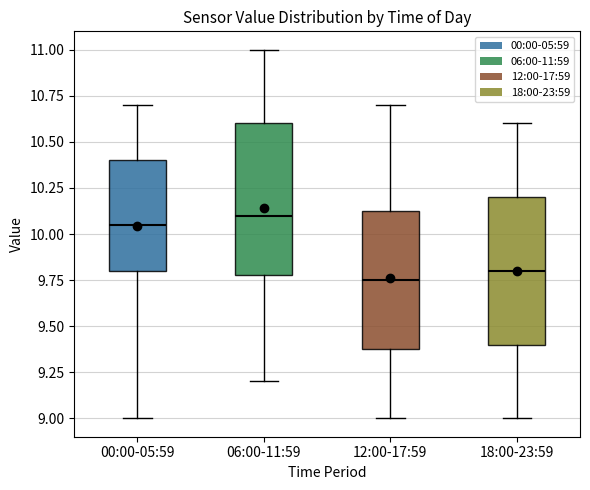

Reading left to right, read every box against the y-axis: the position of its median line, the range the box covers, and the ends of its whiskers. The values are not printed on the chart, so give them approximately, as read against the axis.

00:00-05:59: median 10.05, box 9.80 to 10.40, whiskers 9.00 to 10.70
06:00-11:59: median 10.10, box 9.80 to 10.60, whiskers 9.20 to 11.00
12:00-17:59: median 9.75, box 9.40 to 10.15, whiskers 9.00 to 10.70
18:00-23:59: median 9.80, box 9.40 to 10.20, whiskers 9.00 to 10.60